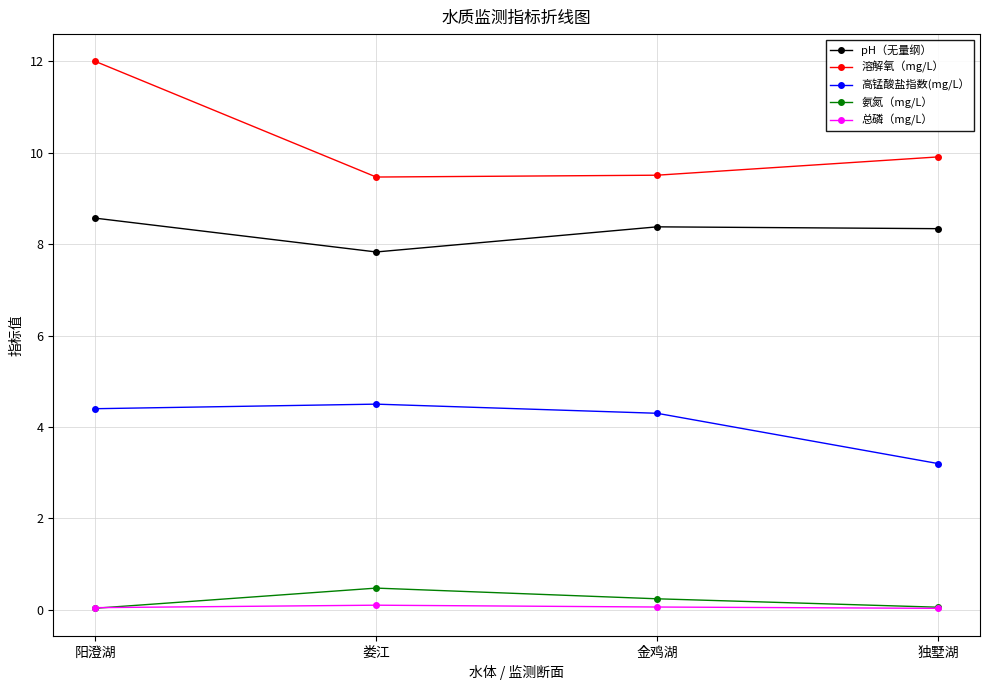

Is it true that 氨氮（mg/L） equals 0.5 at 娄江?

True